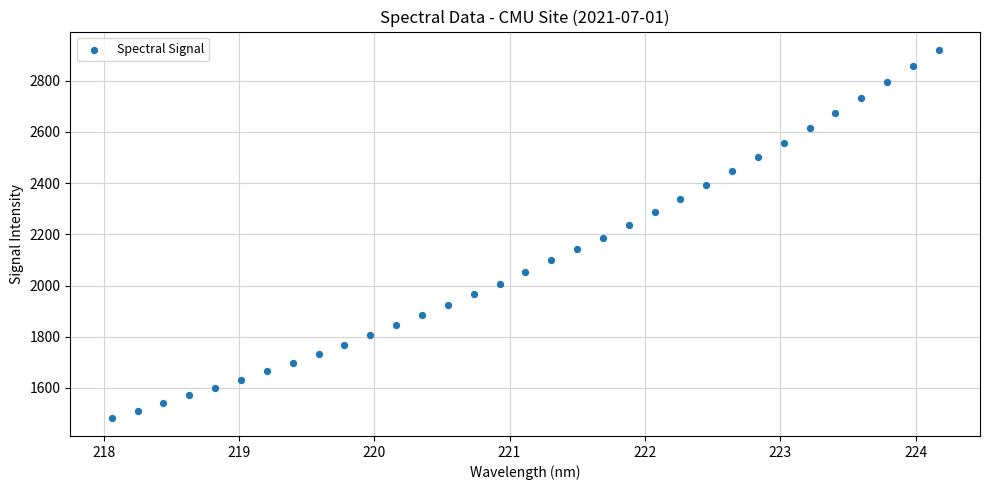

What is the range of X values (max minus min)?

6.1